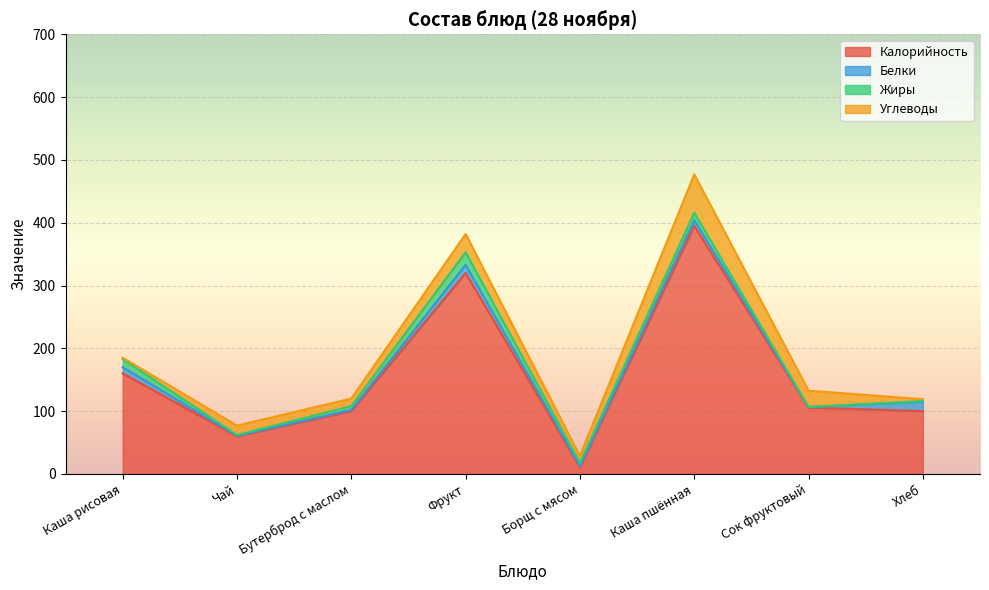

Reading right to left, transcribe all the data shown in this chart.

Калорийность: Хлеб=100.0	Сок фруктовый=105.6	Каша пшённая=395.0	Борщ с мясом=10.6	Фрукт=320.0	Бутерброд с маслом=100.0	Чай=60.0	Каша рисовая=160.0
Белки: Хлеб=15.0	Сок фруктовый=1.0	Каша пшённая=9.0	Борщ с мясом=2.0	Фрукт=13.0	Бутерброд с маслом=2.0	Чай=1.0	Каша рисовая=10.0
Жиры: Хлеб=1.0	Сок фруктовый=0.0	Каша пшённая=12.0	Борщ с мясом=5.0	Фрукт=20.0	Бутерброд с маслом=6.0	Чай=1.0	Каша рисовая=13.0
Углеводы: Хлеб=3.0	Сок фруктовый=26.0	Каша пшённая=61.0	Борщ с мясом=11.0	Фрукт=29.0	Бутерброд с маслом=12.0	Чай=15.0	Каша рисовая=2.0